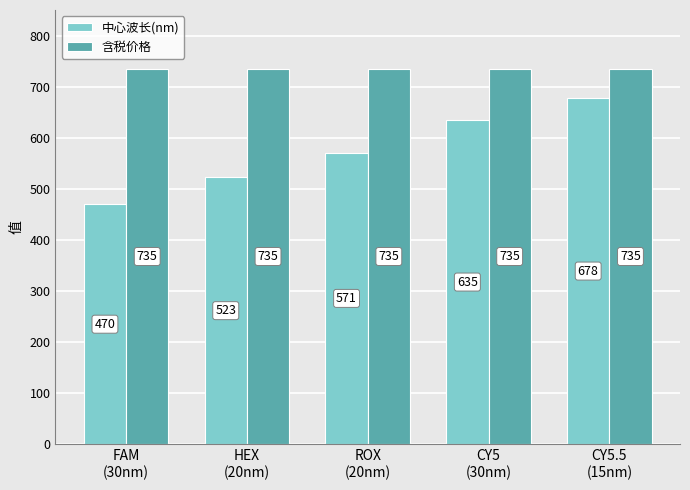

What position from the right is FAM
(30nm)?

5